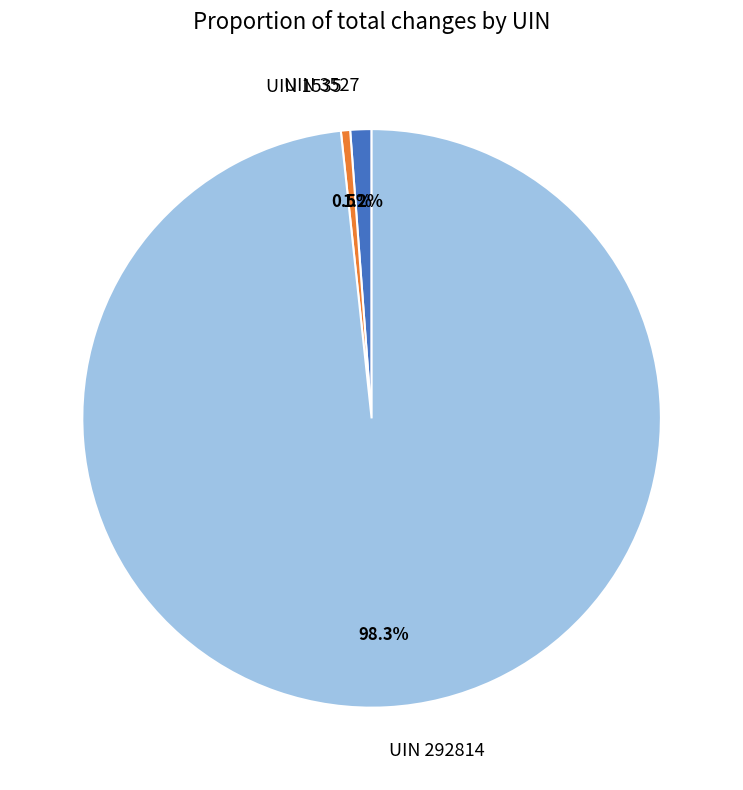

To the nearest percent, what percentage of the pie is UIN 3527?

1%